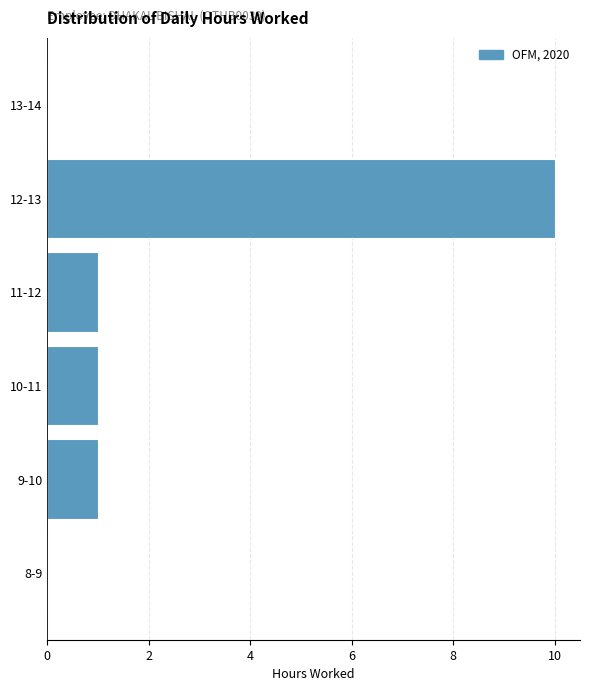

Reading bottom to top, what are all the values shown in this chart?

8-9=0	9-10=1	10-11=1	11-12=1	12-13=10	13-14=0